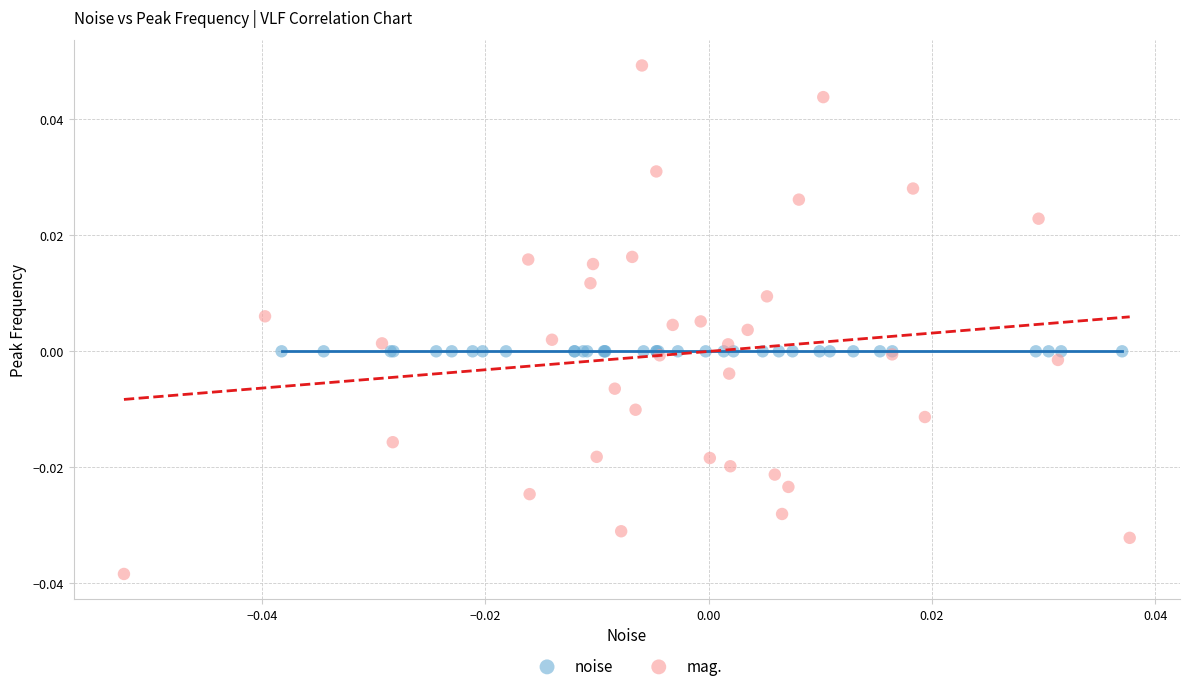

Which series reaches the maximum Y coordinate?

mag.